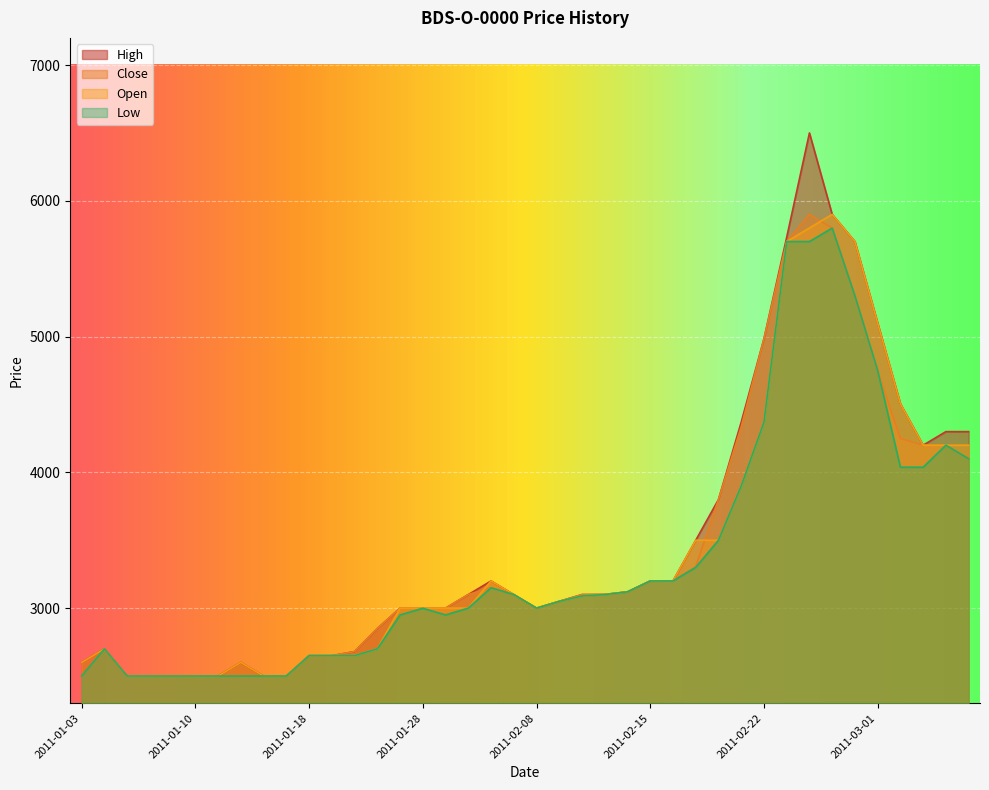

Is it true that Close equals 3883 at 2011-01-06?

False